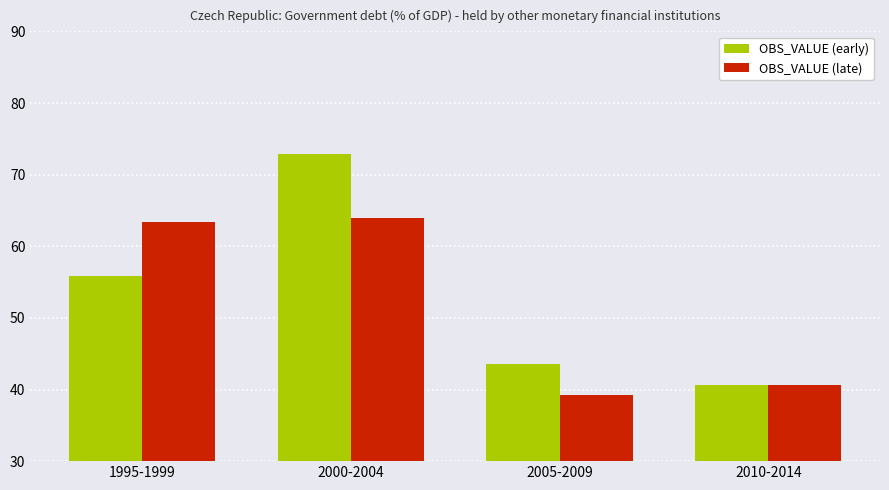

What is the difference between the maximum and minimum values in the OBS_VALUE (late) series?

24.8